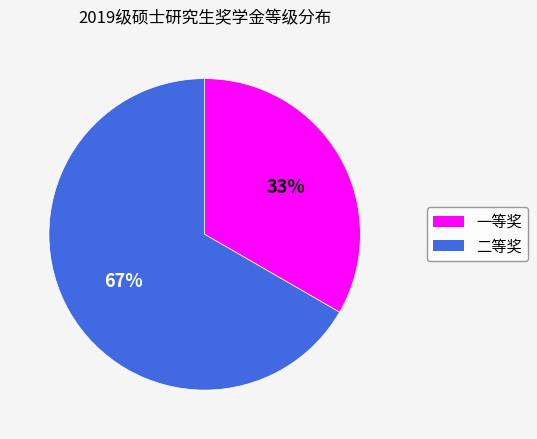

What is the smallest slice in the pie chart?

一等奖